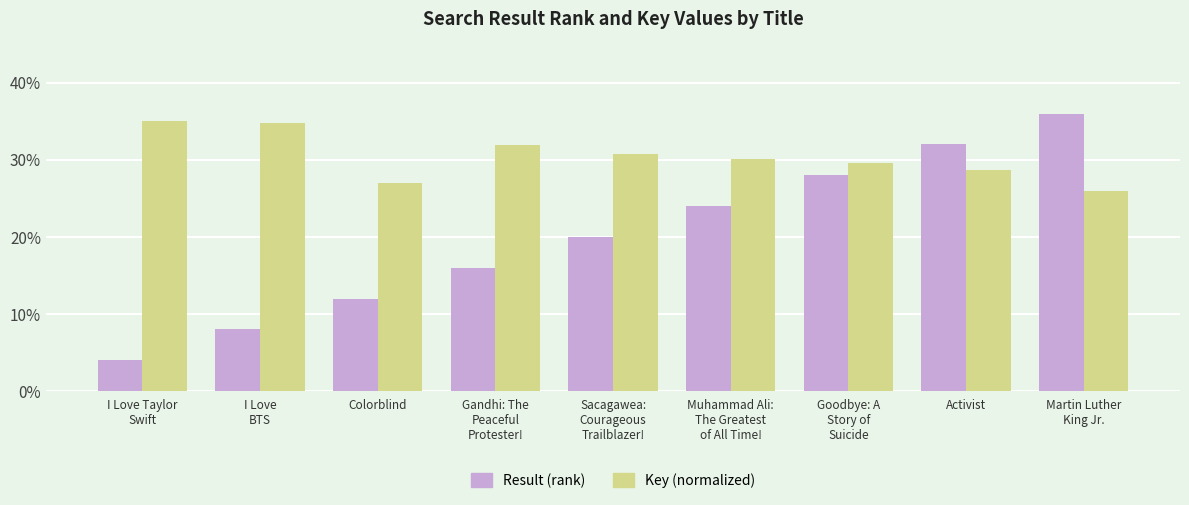

How many categories are shown in the chart?

9